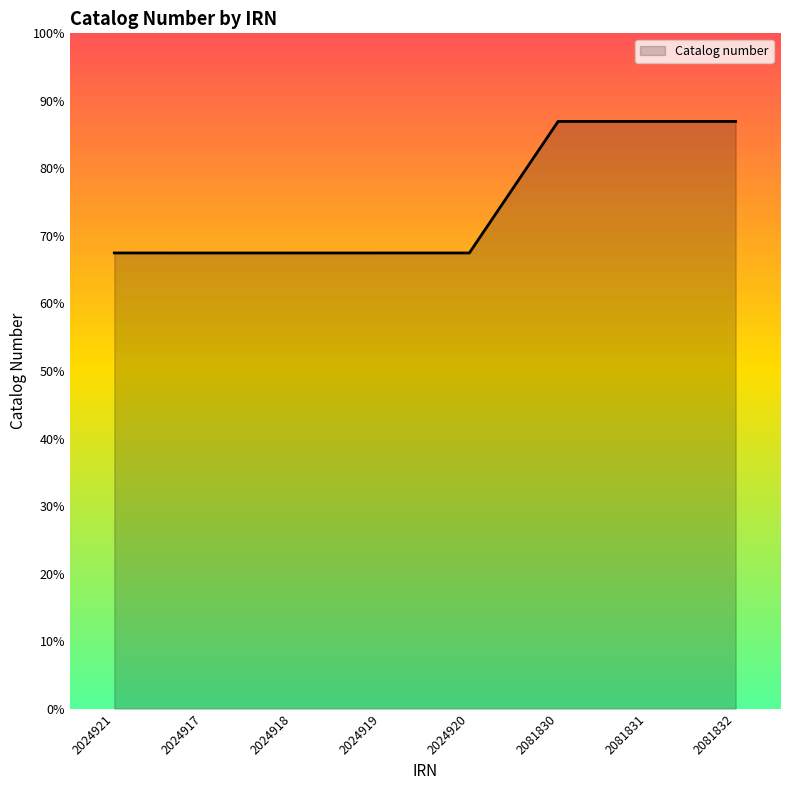

True or false: there are more than 1 points higher than both neighbors.

False